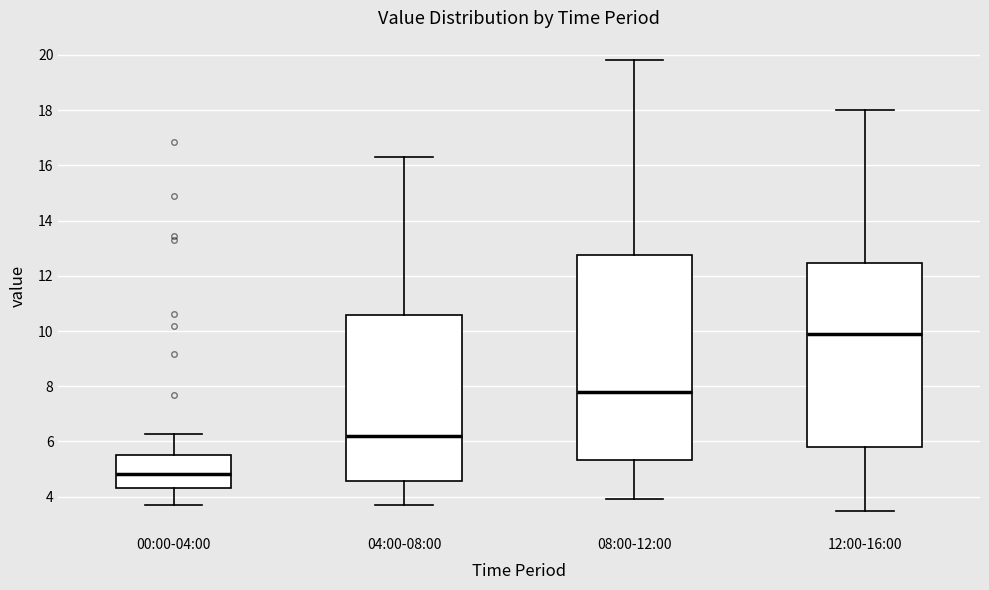

Reading left to right, transcribe this box plot: for each box, give where its median line is, the range the box spans, and where its two whiskers end, as read against the y-axis. The values are not printed on the chart, so give them approximately, as read against the axis.

00:00-04:00: median 4.8, box 4.4 to 5.6, whiskers 3.8 to 6.2
04:00-08:00: median 6.2, box 4.6 to 10.6, whiskers 3.8 to 16.4
08:00-12:00: median 7.8, box 5.4 to 12.8, whiskers 4.0 to 19.8
12:00-16:00: median 10.0, box 5.8 to 12.4, whiskers 3.6 to 18.0